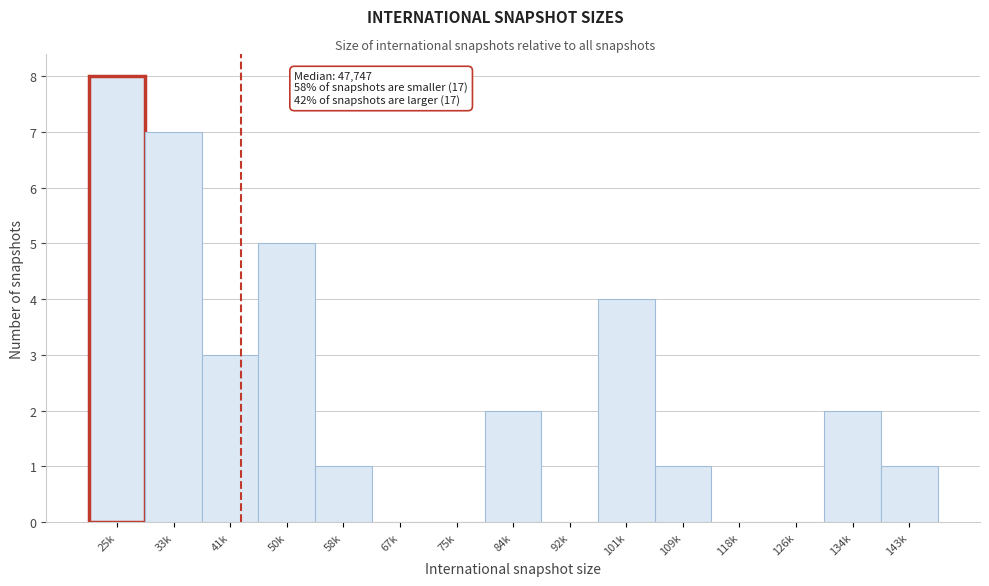

Reading right to left, list all the values displayed in this chart.

143k=1	134k=2	126k=0	118k=0	109k=1	101k=4	92k=0	84k=2	75k=0	67k=0	58k=1	50k=5	41k=3	33k=7	25k=8